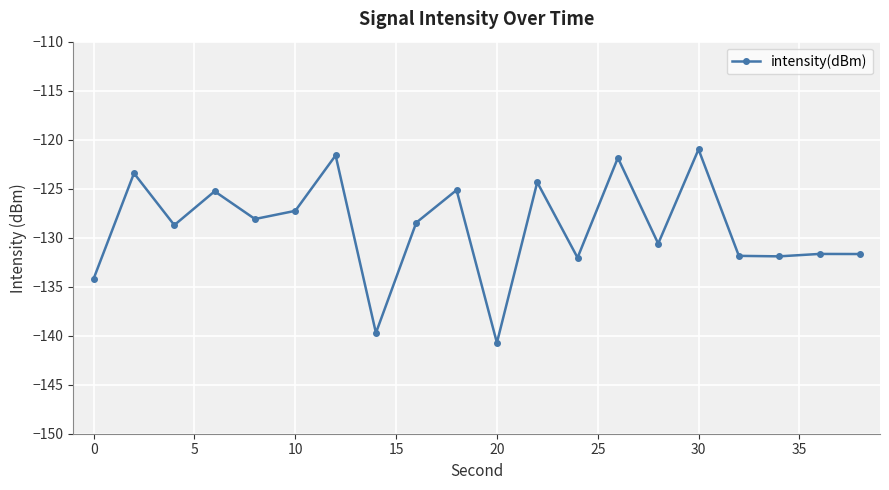

What is the smallest value displayed?

-140.7